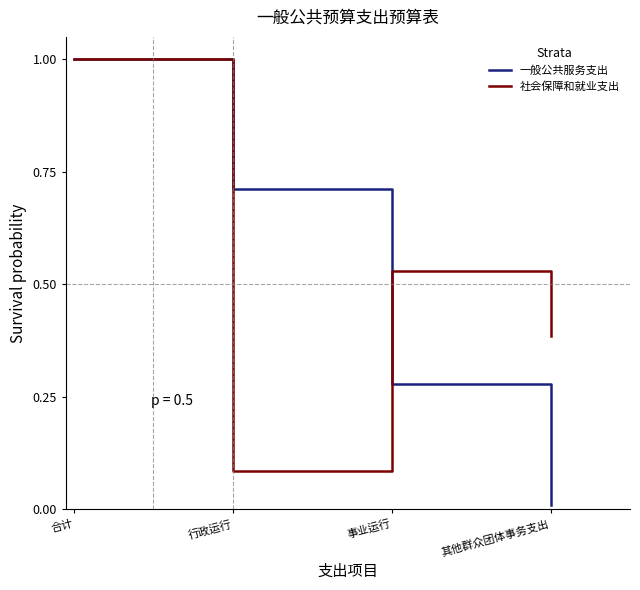

Which series ends up on top after the final intersection of 一般公共服务支出 and 社会保障和就业支出?

社会保障和就业支出